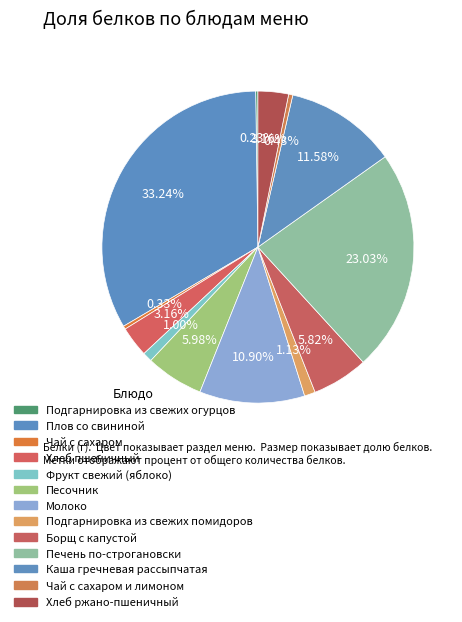

Does any single category account for the majority?

No